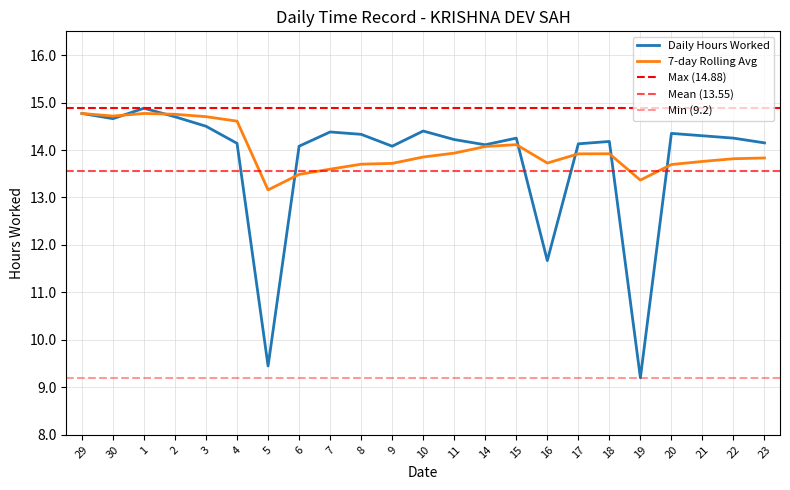

What is the value of the 7-day Rolling Avg point at the 4th from the left?

14.8